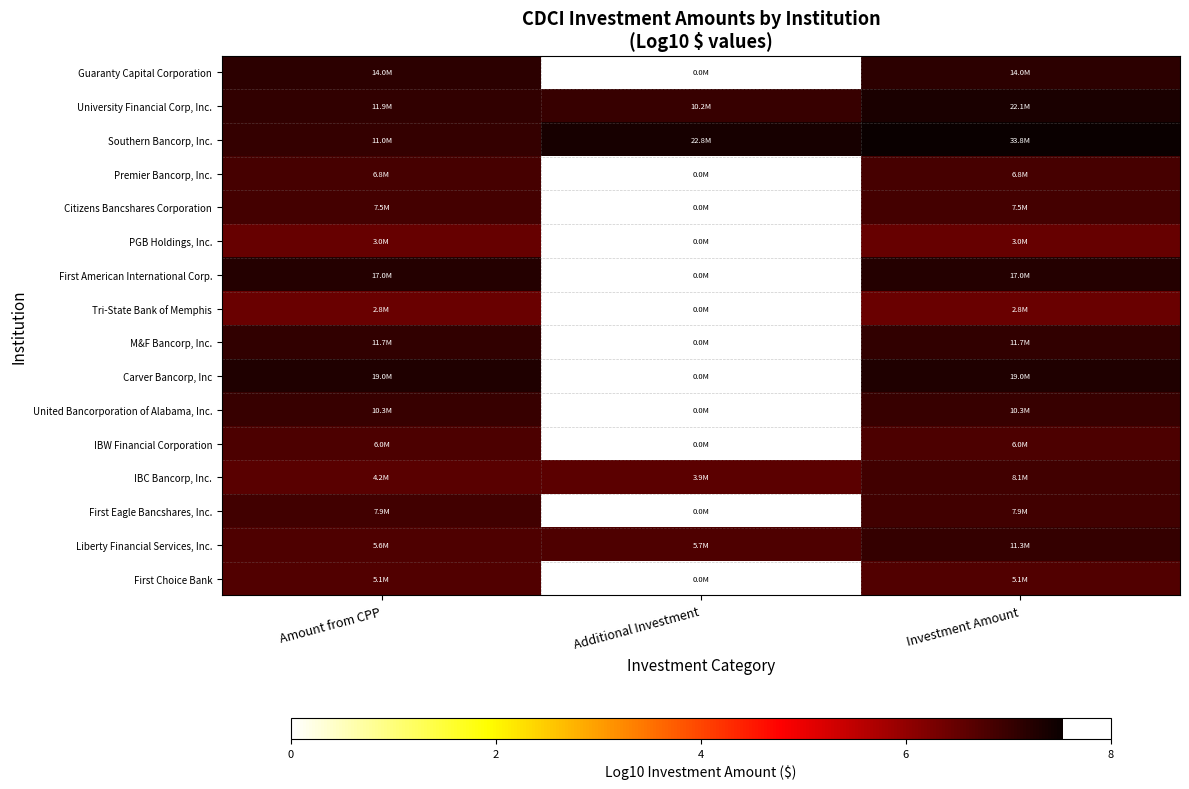

Between Amount from CPP and Additional Investment, which series saw the biggest shift?

Carver Bancorp, Inc